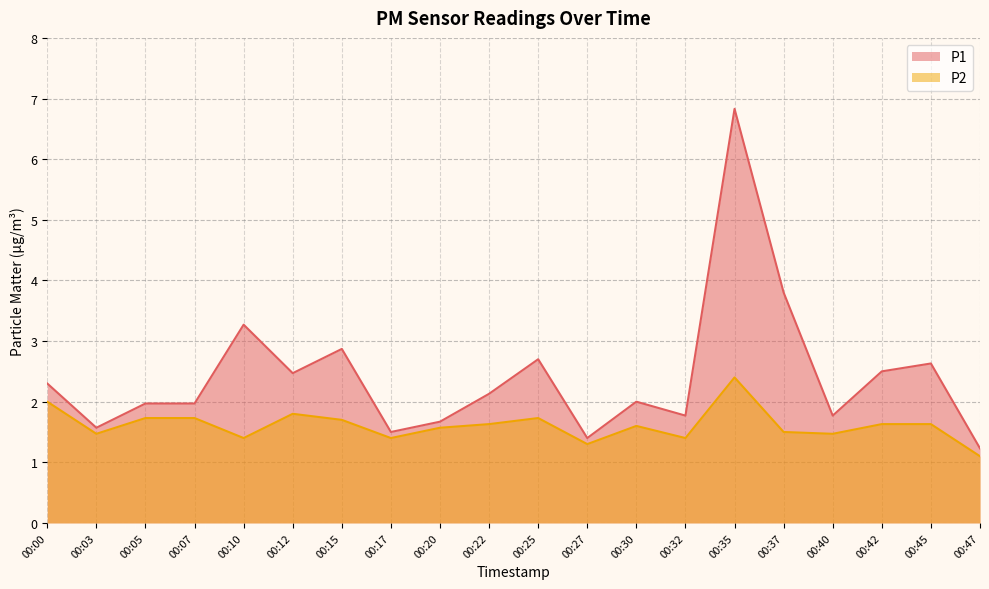

What is the difference between the second highest and minimum values in the P1 series?

2.6